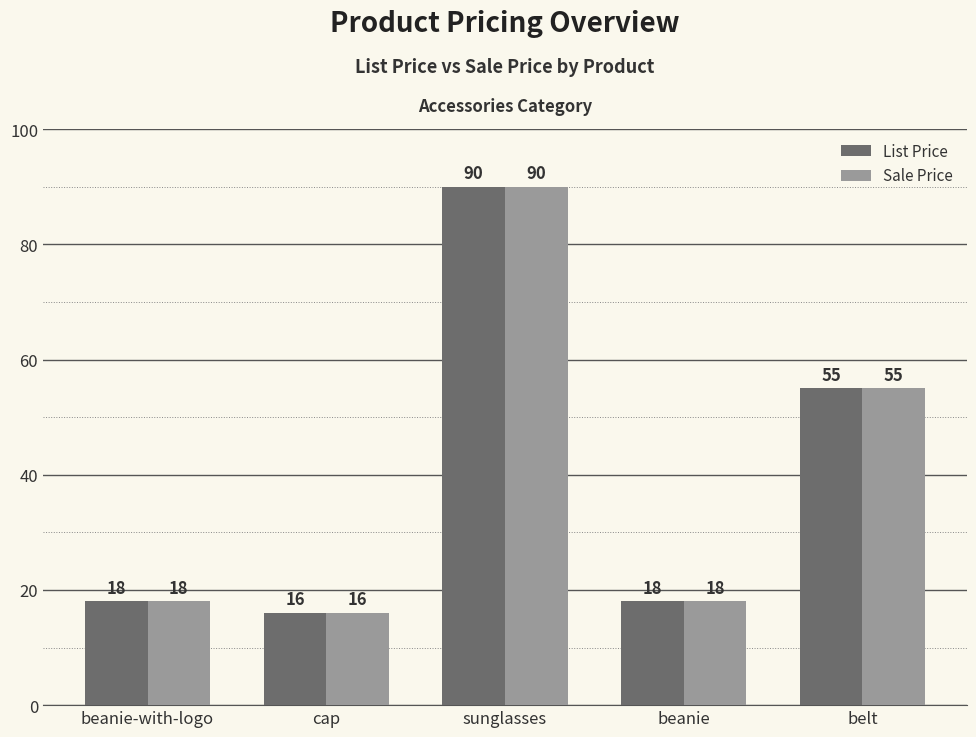

What position from the left is belt?

5